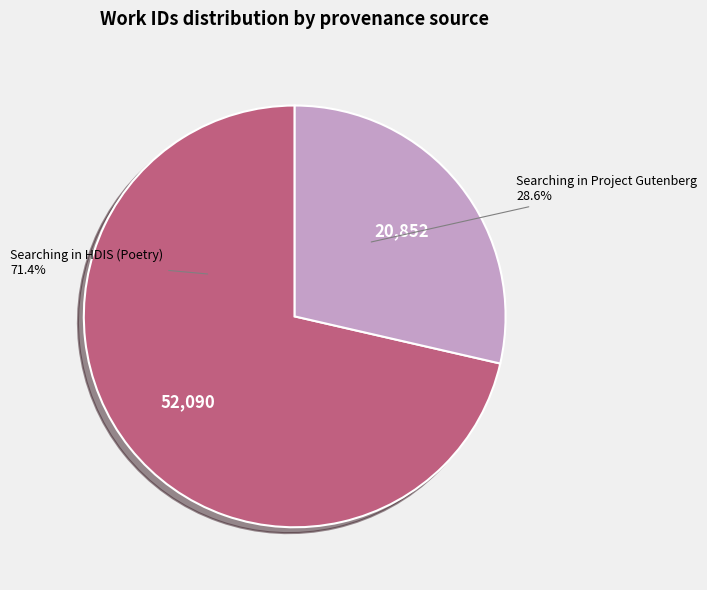

Approximately how many times larger is the value at Searching in Project Gutenberg compared to Searching in HDIS (Poetry)?

0.4